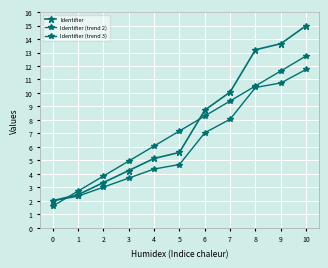

How many data points does each series have?

11